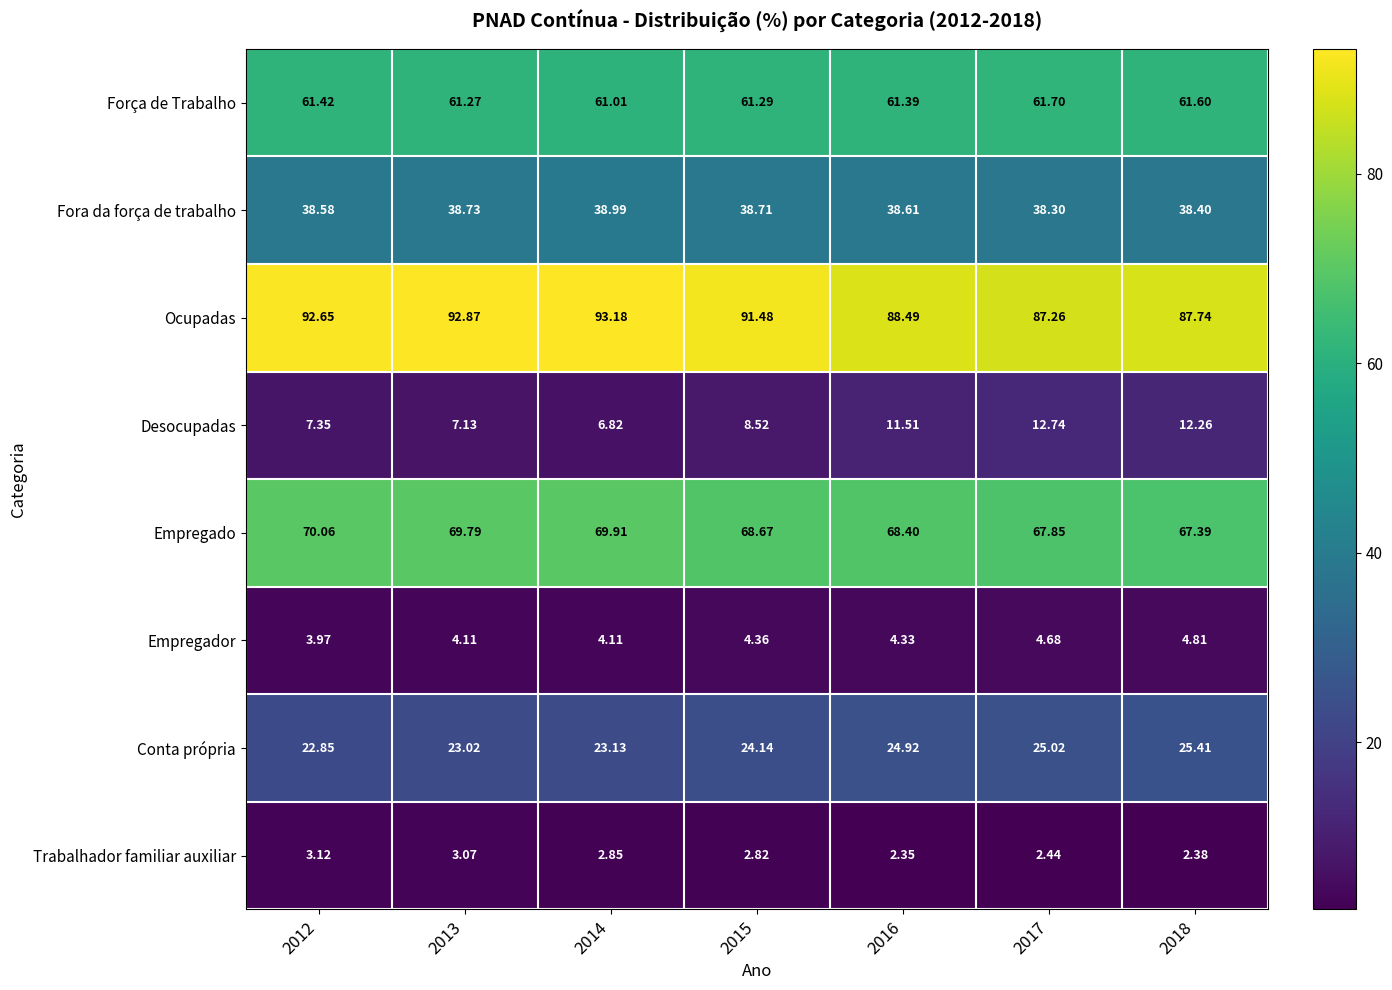

Rank the series by their maximum value, from lowest to highest.

Trabalhador familiar auxiliar, Empregador, Desocupadas, Conta própria, Fora da força de trabalho, Força de Trabalho, Empregado, Ocupadas